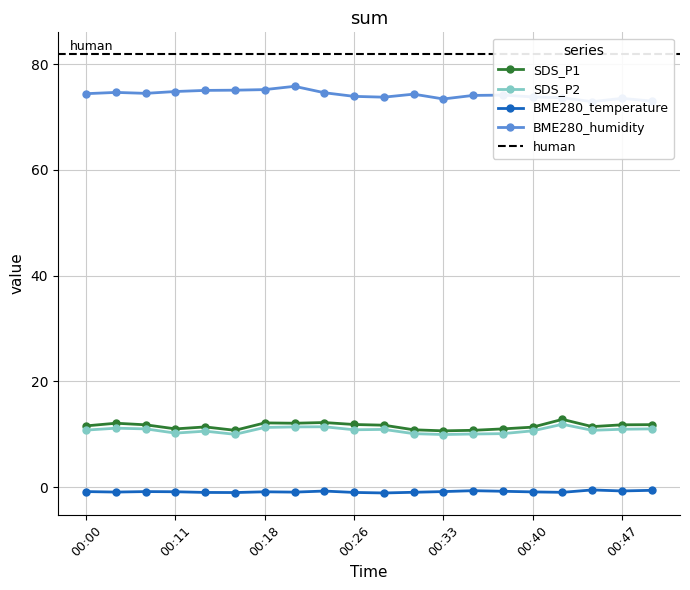

The SDS_P1 series shows 2.7 at 00:50. True or false?

False